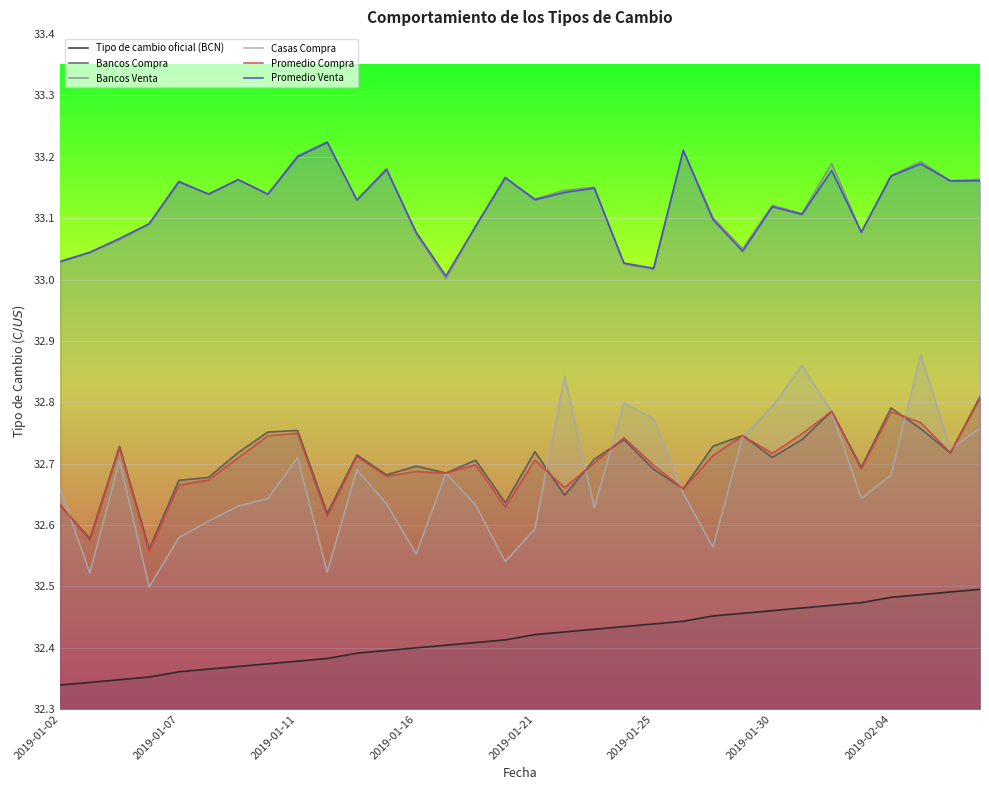

What are all the series names shown in the legend?

Tipo de cambio oficial (BCN), Bancos Compra, Bancos Venta, Casas Compra, Promedio Compra, Promedio Venta